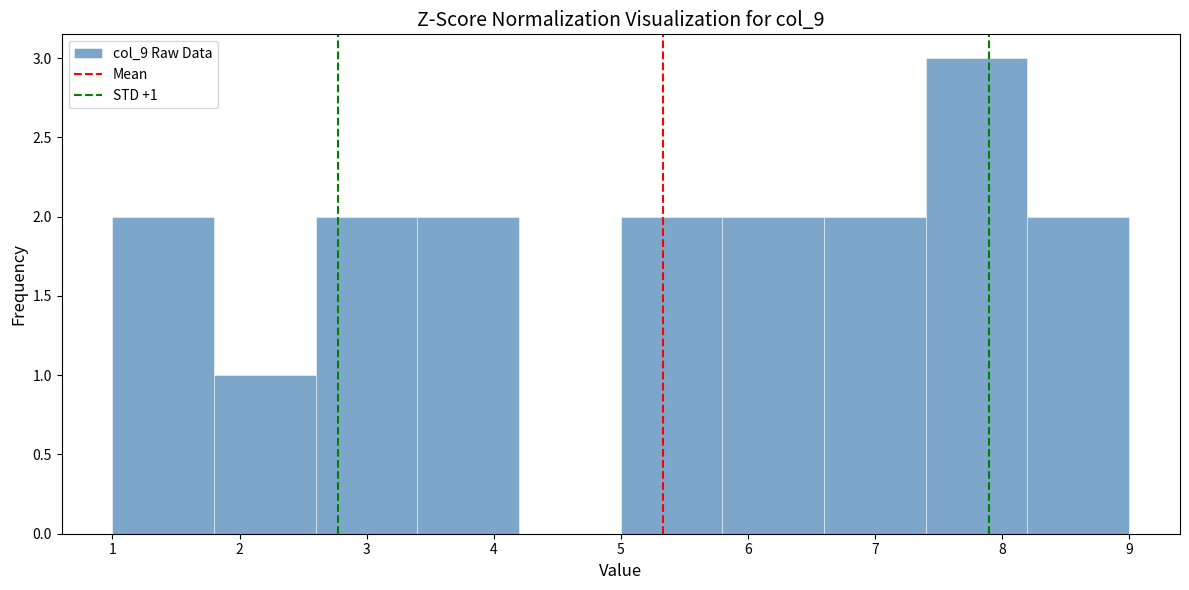

Which range on the x-axis has the tallest bar?

7.4 to 8.2